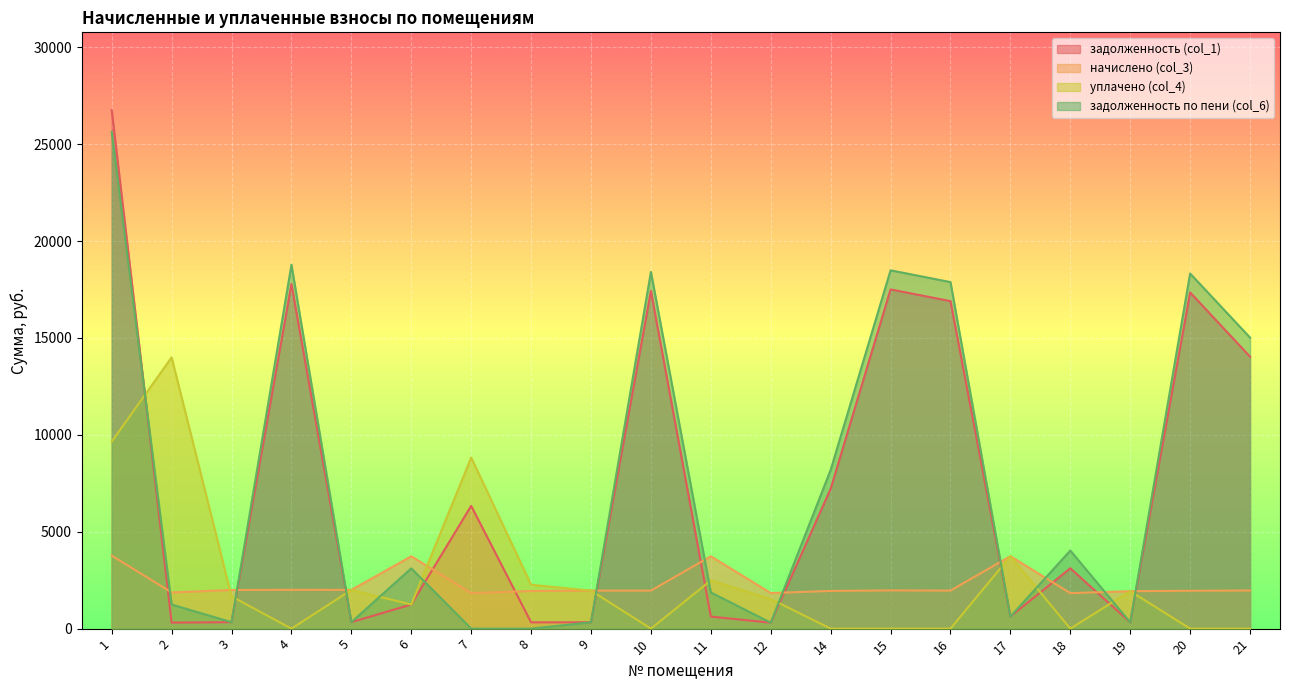

How many lines are shown in the chart?

4